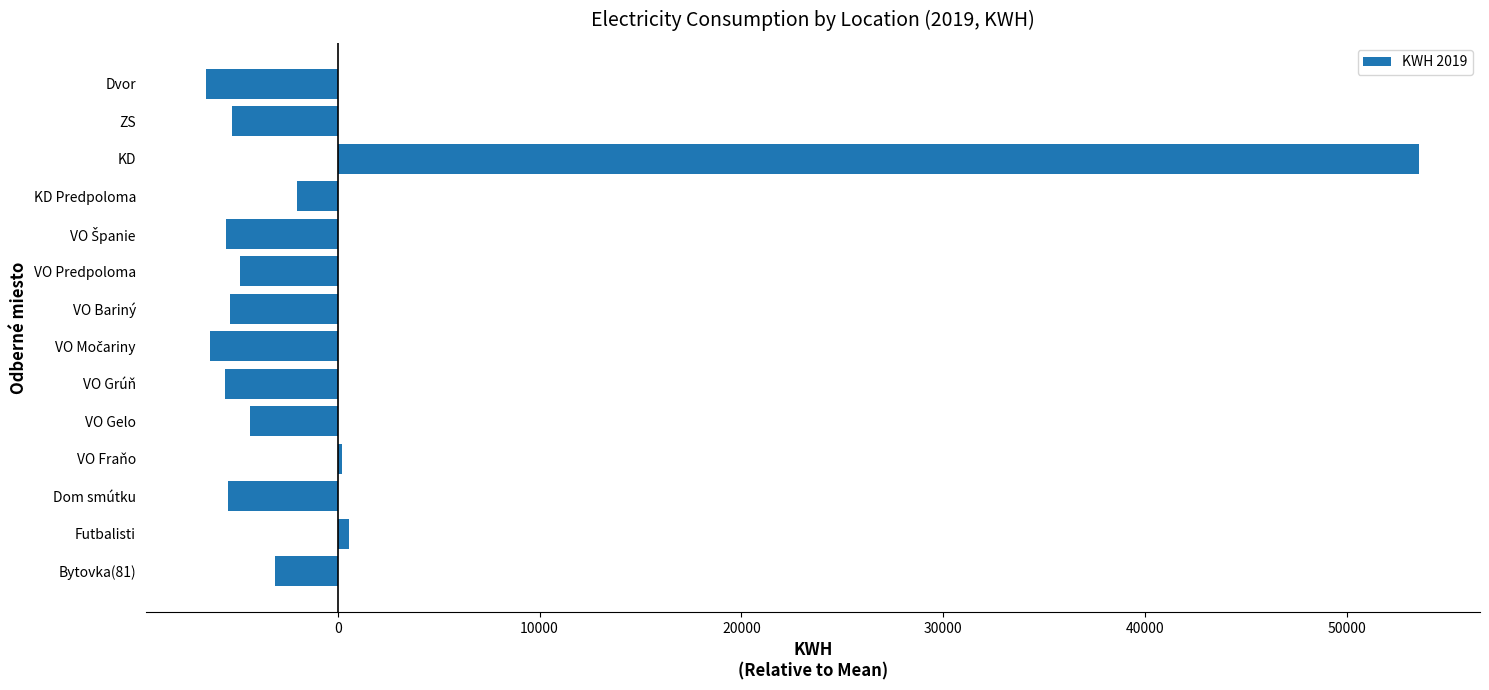

What is the difference between the maximum and second lowest values?

59923.0